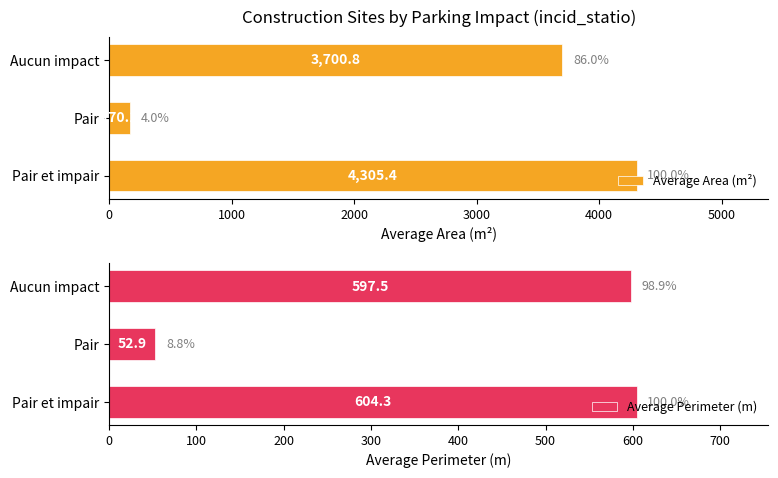

What is the difference between the maximum and minimum values in the Average Area (m²) series?

4135.3